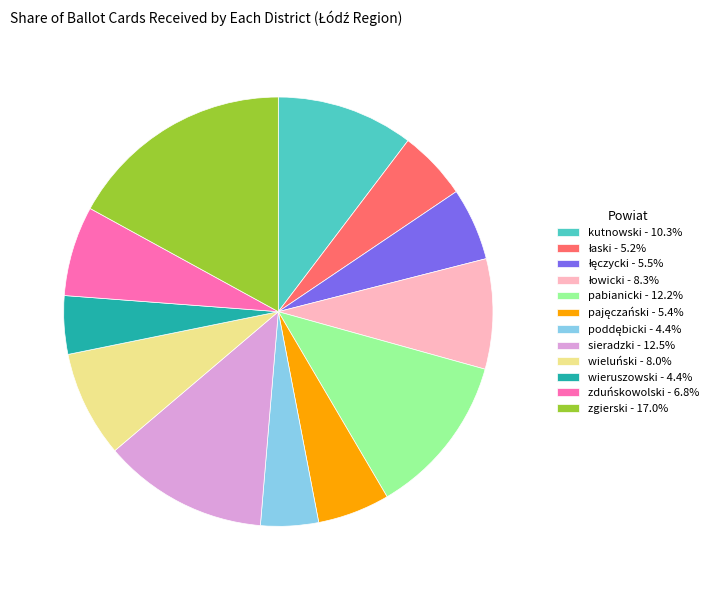

Is there any slice that represents more than half of the pie?

No